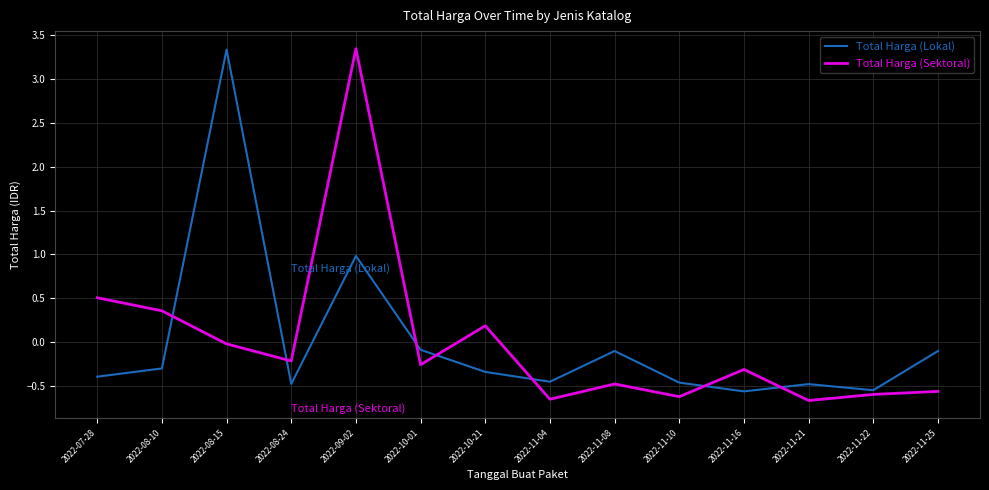

True or false: Total Harga (Sektoral) has a value of 0.3 at 2022-07-28.

False